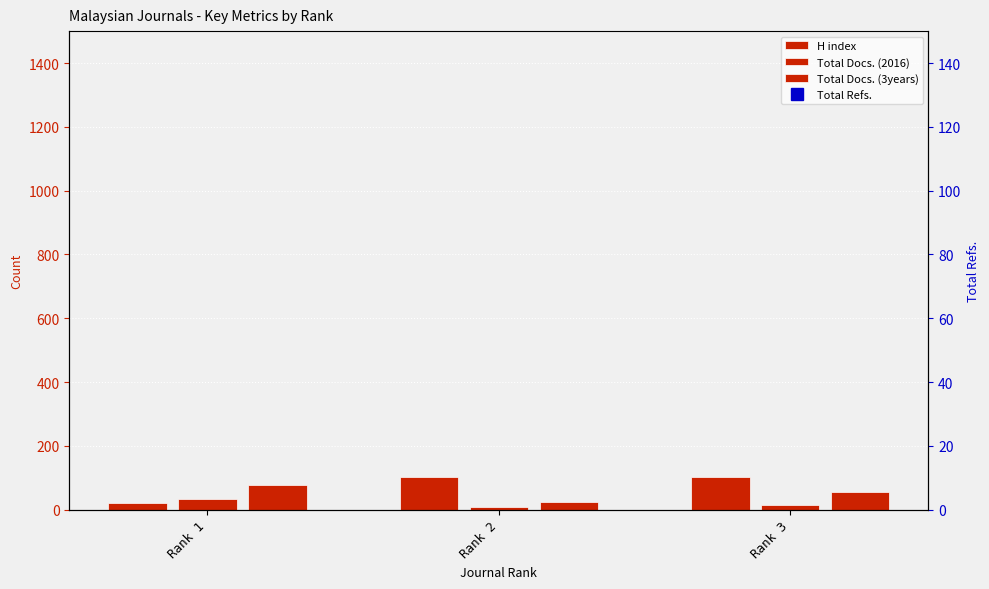

What is the value of the Total Docs. (3years) bar at the 1st from the left?

76